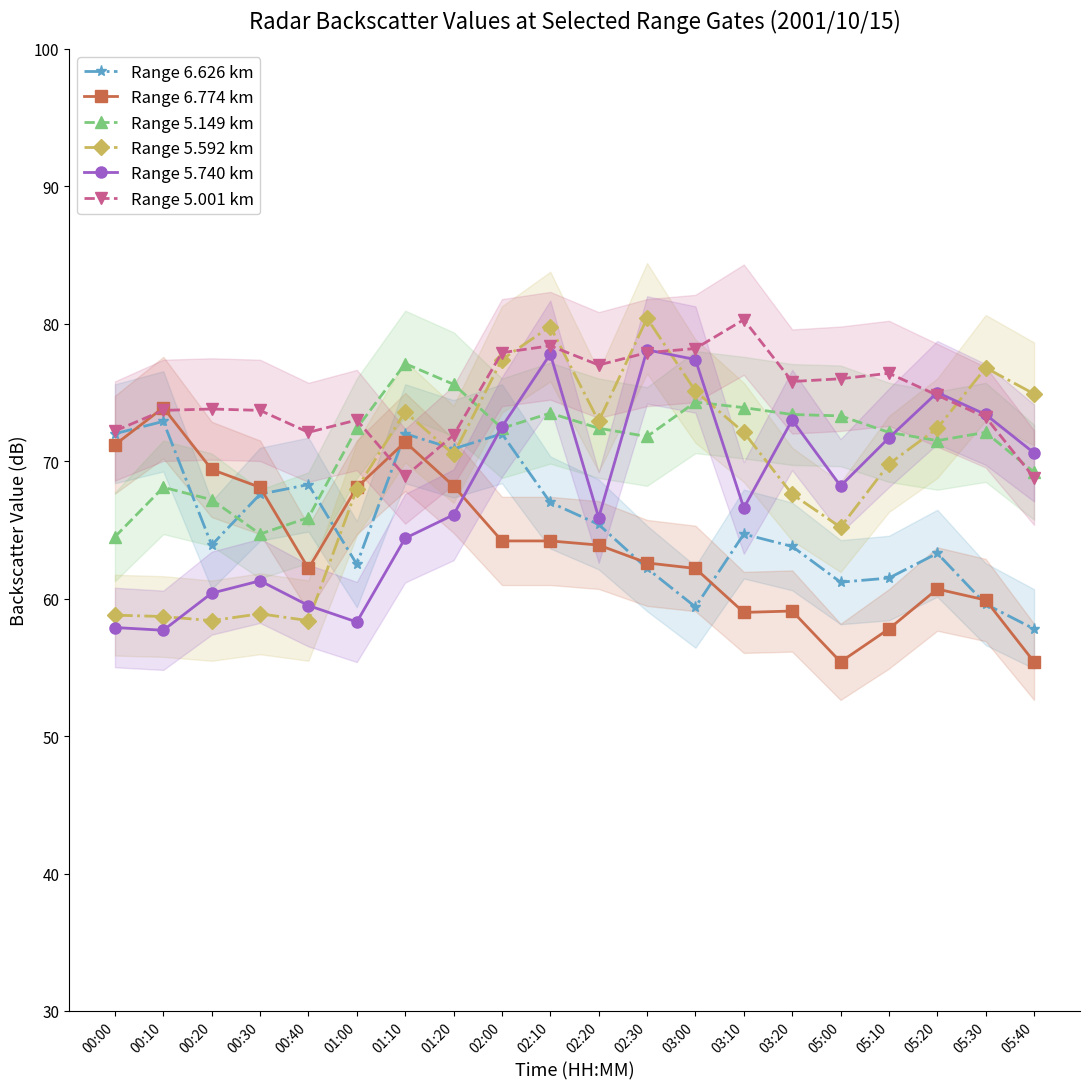

At how many categories does at least one series exceed 80?

2